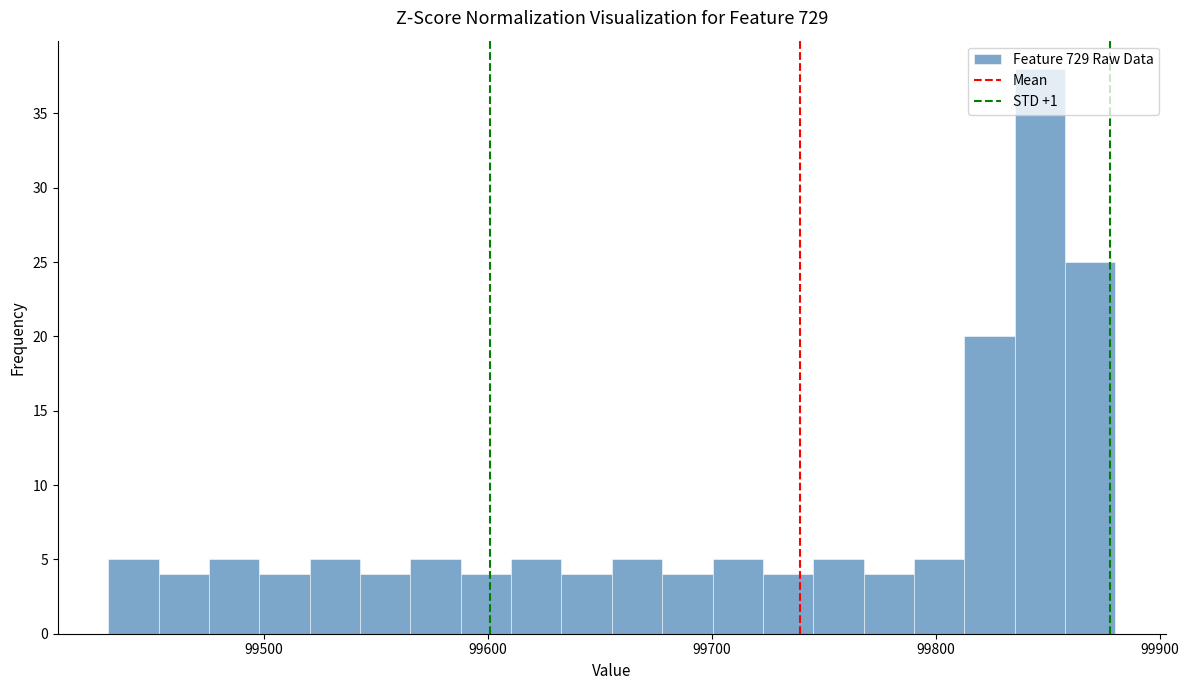

Read against the x-axis, roughly where is the centre of the tallest bar?

99850